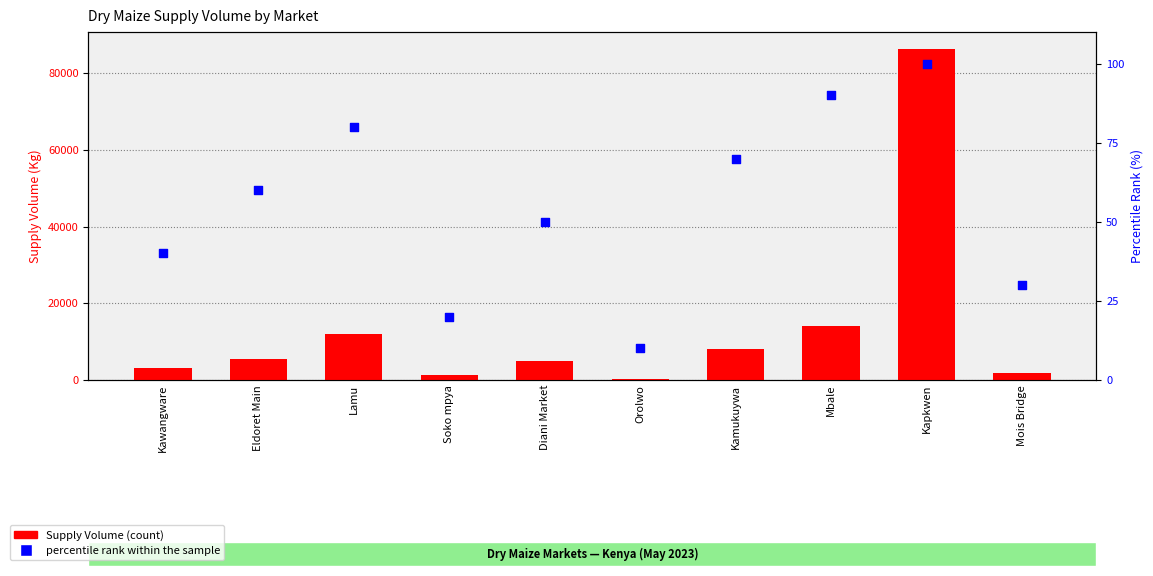

Is the value of percentile rank within the sample at Kapkwen greater than the value of Supply Volume at Lamu?

No